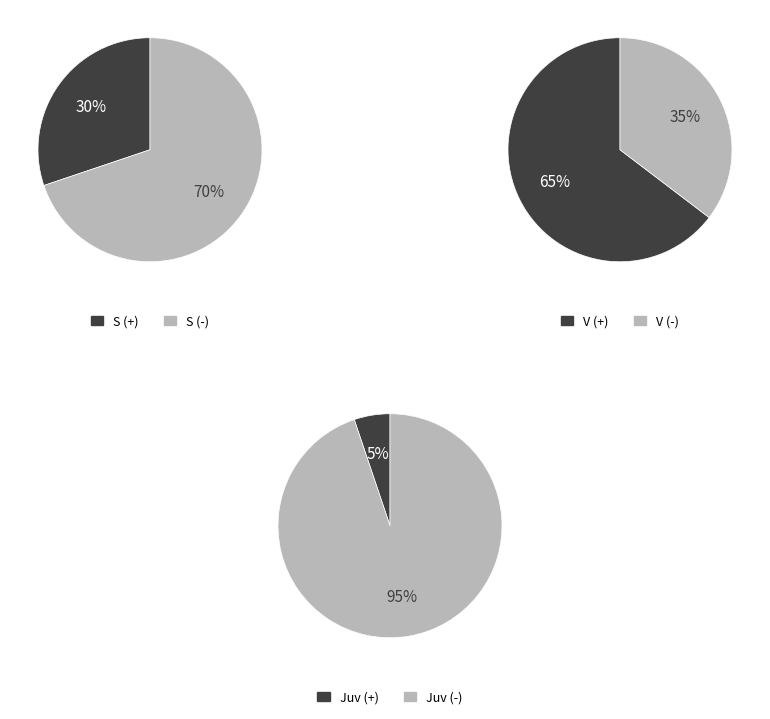

Is it true that Juv is 5% of the pie?

True